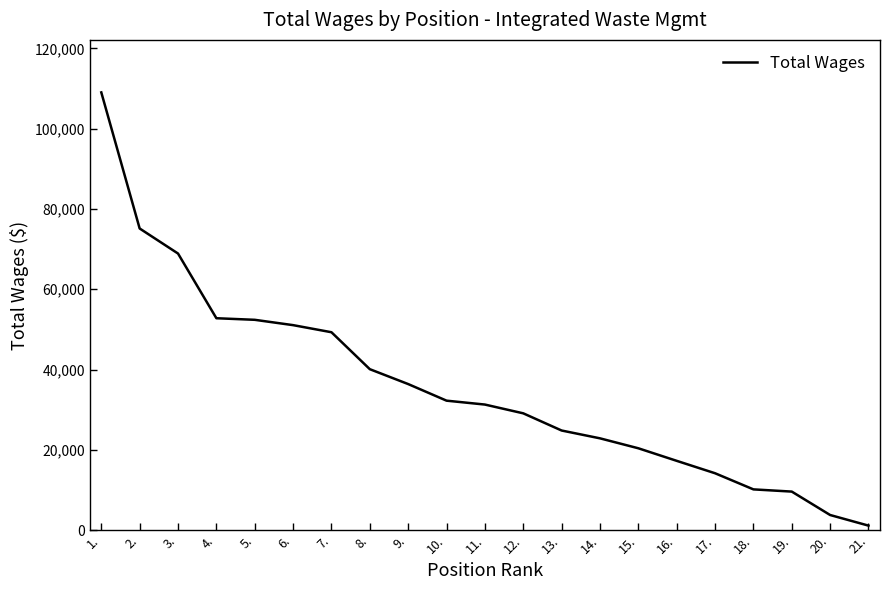

How many lines are shown in the chart?

1